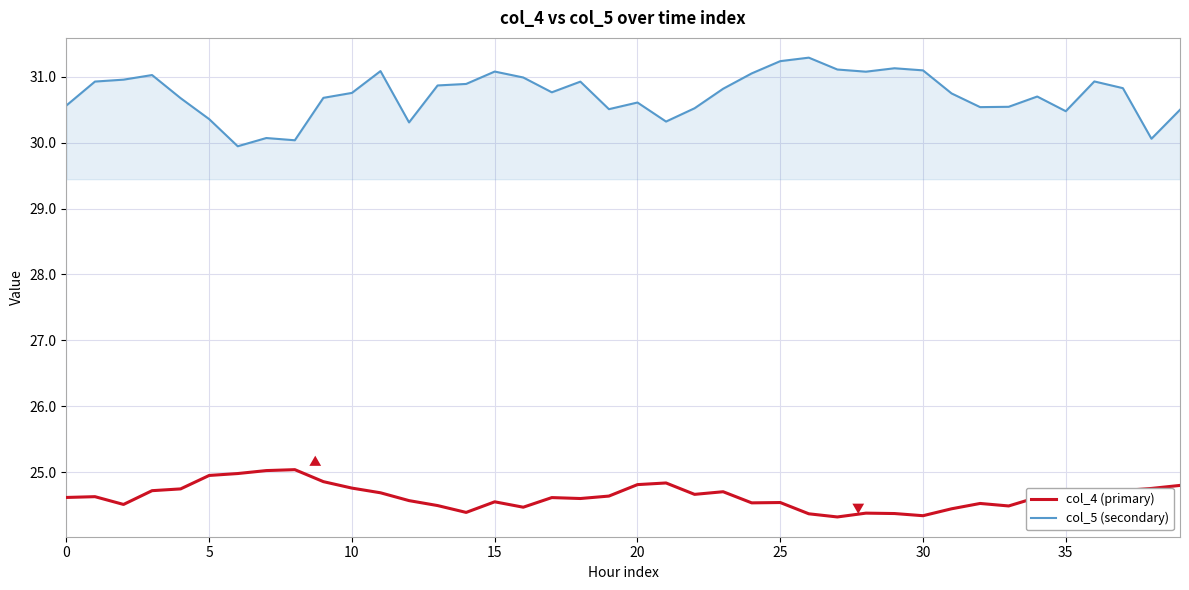

Count the number of categories in the chart.

40